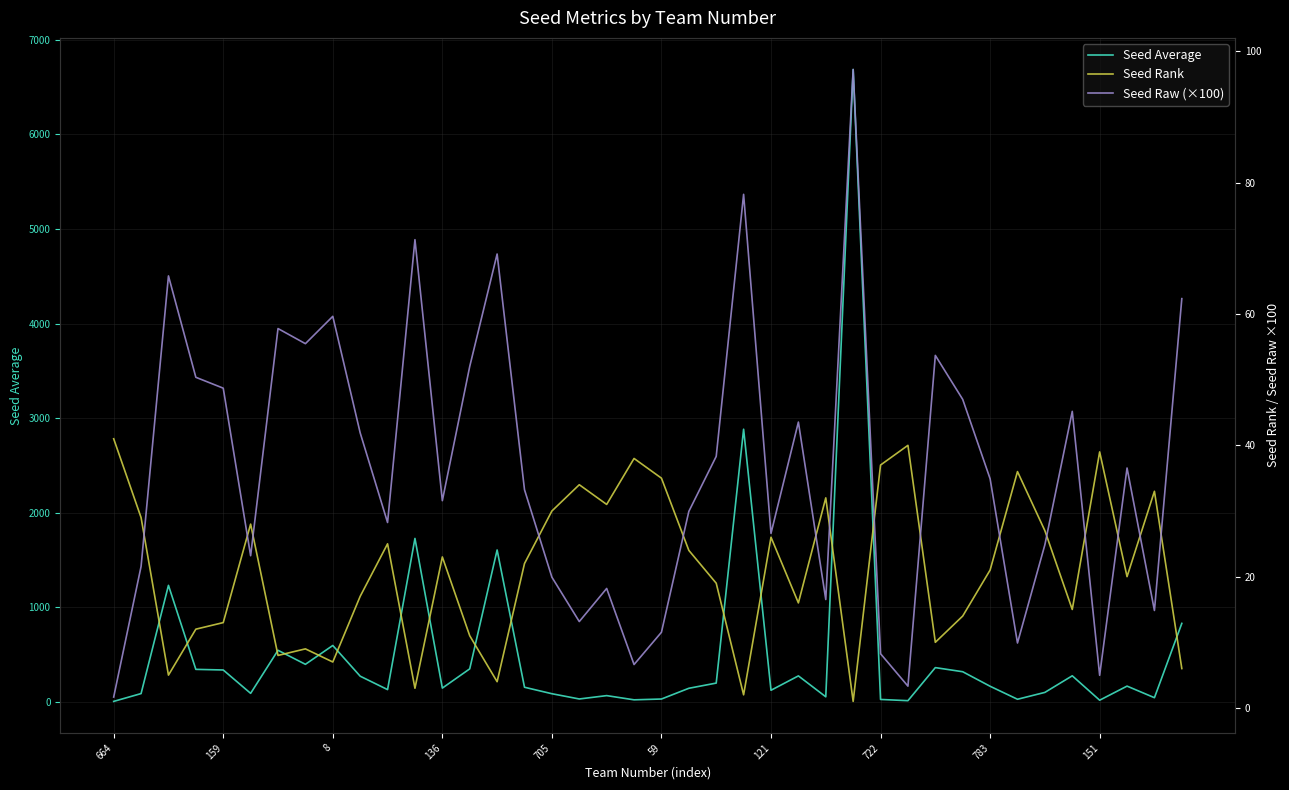

Which series ends up on top after the final intersection of Seed Average and Seed Rank?

Seed Average